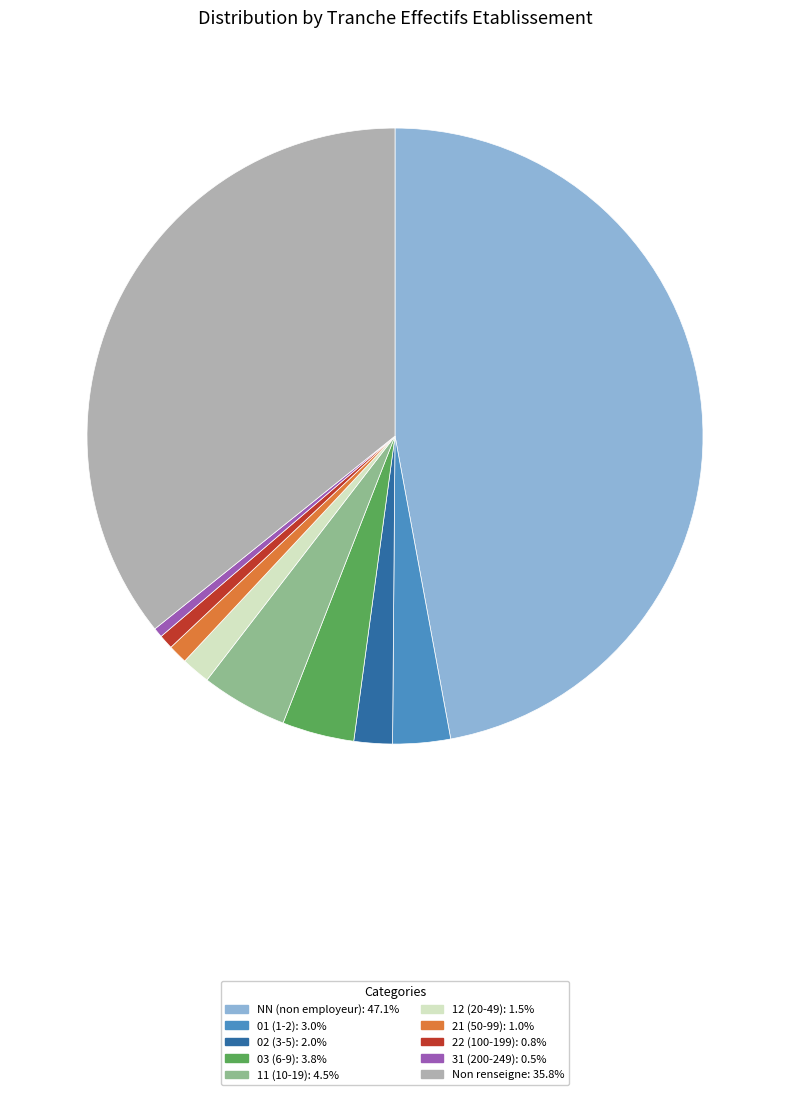

Does any single category account for the majority?

No